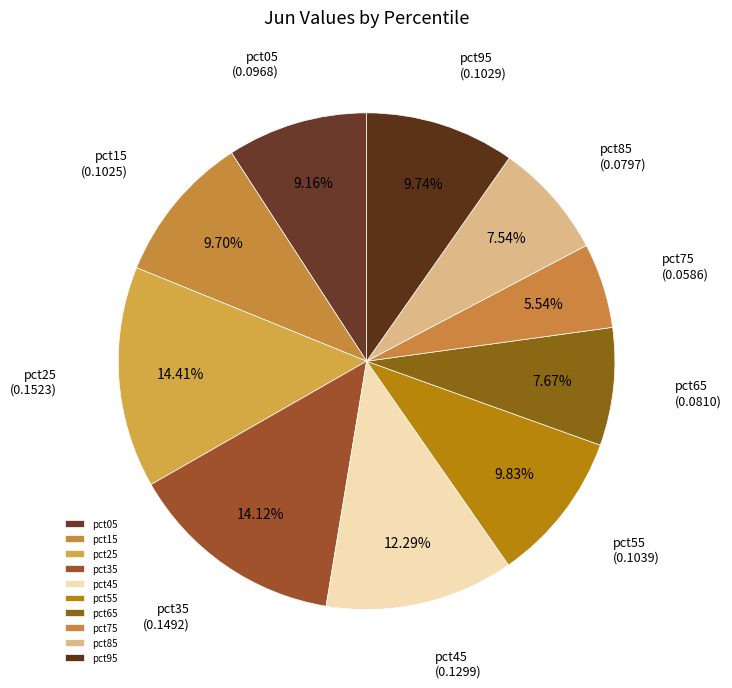

To the nearest percent, what is the difference between the largest and smallest slice percentages?

9%